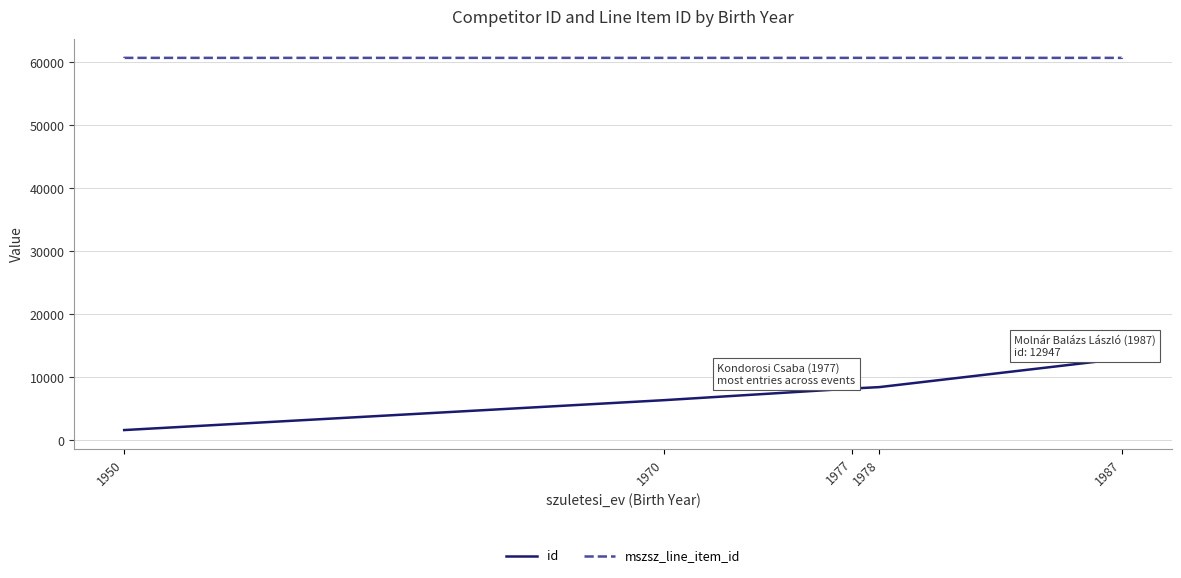

Is it true that mszsz_line_item_id equals 40306 at 1987?

False